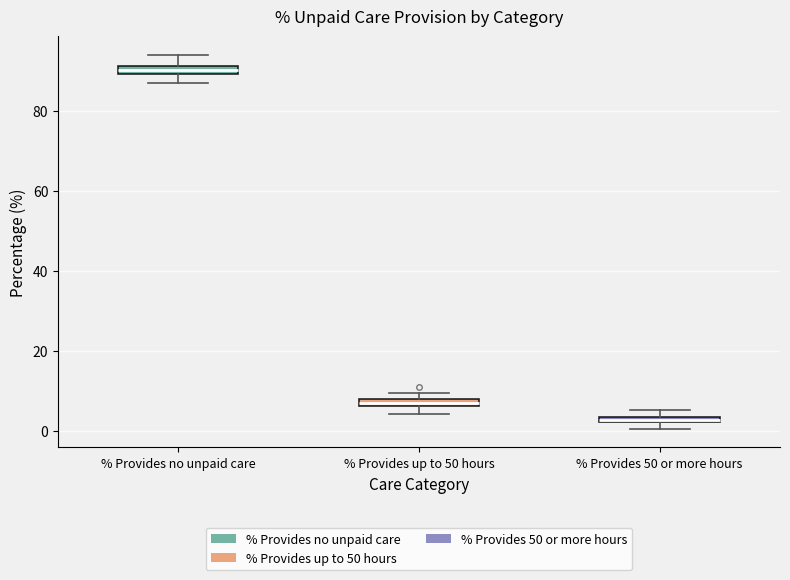

Where is the upper edge of the box for % Provides 50 or more hours on the y-axis? The values are not printed on the chart, so give them approximately, as read against the axis.

4